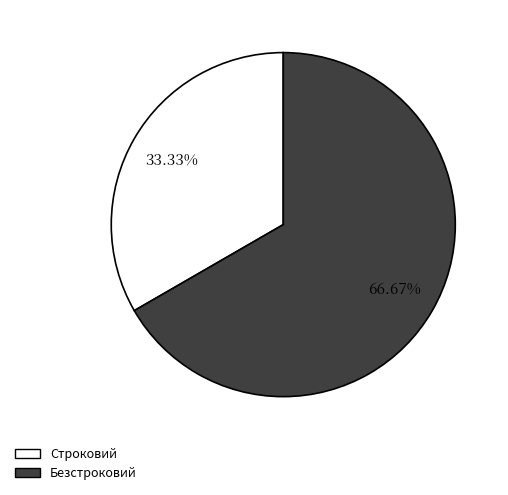

Is there a majority slice in this chart?

Yes